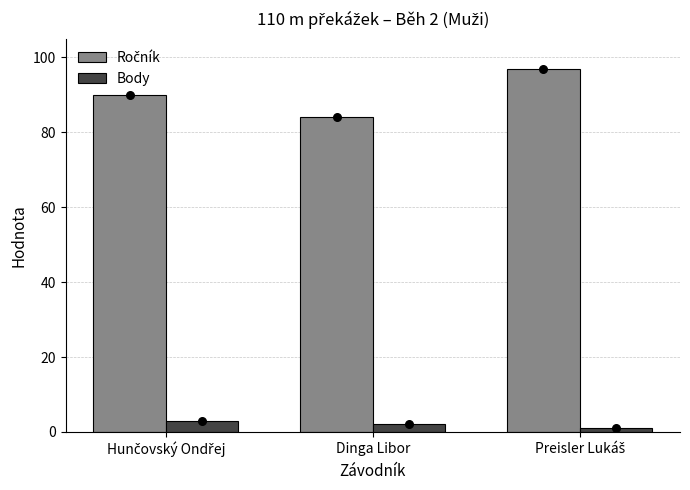

Which series has the largest total across all categories?

Ročník